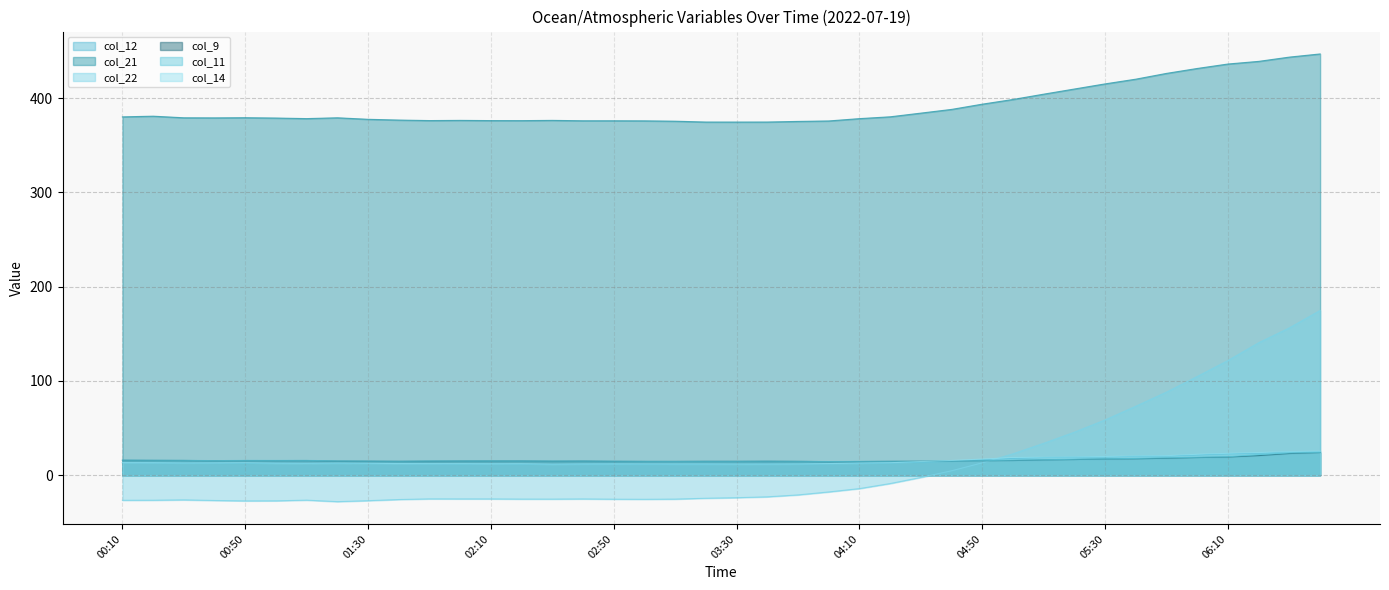

Is it true that col_11 equals 14.9 at 01:40?

True